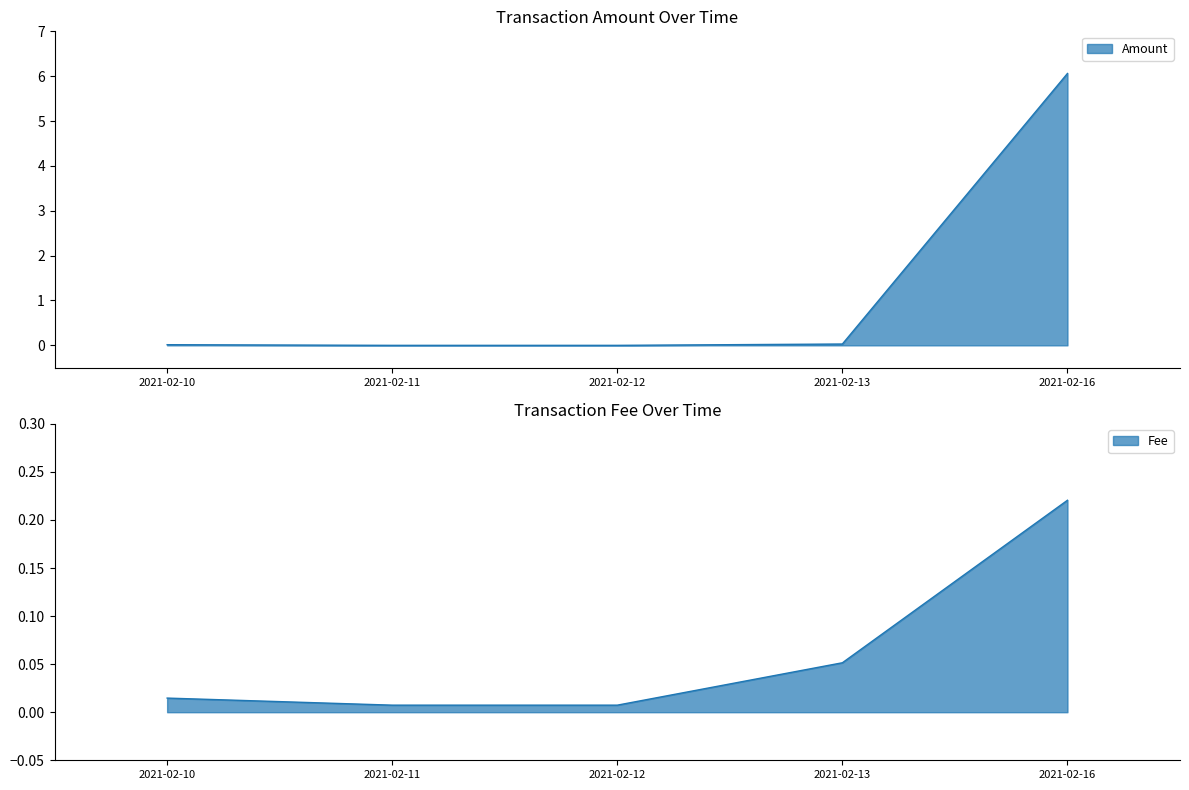

How many intersections are there between Fee and Amount?

1